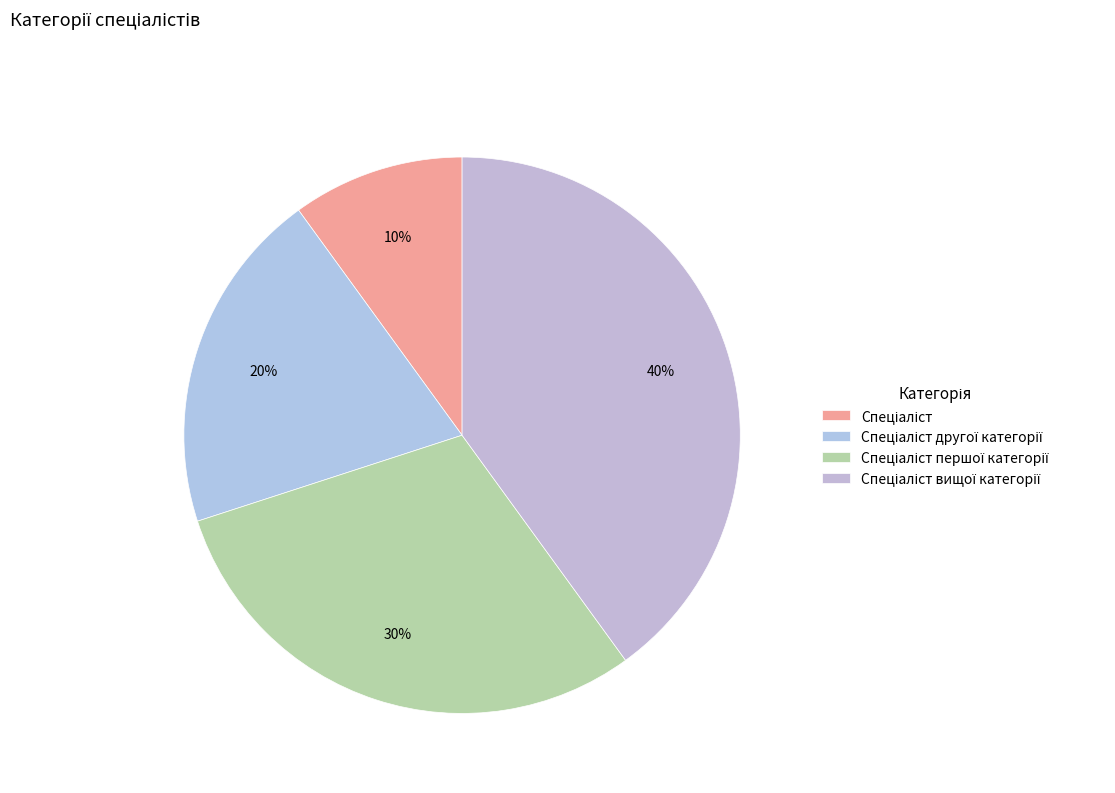

Rank the categories by value from lowest to highest.

Спеціаліст, Спеціаліст другої категорії, Спеціаліст першої категорії, Спеціаліст вищої категорії